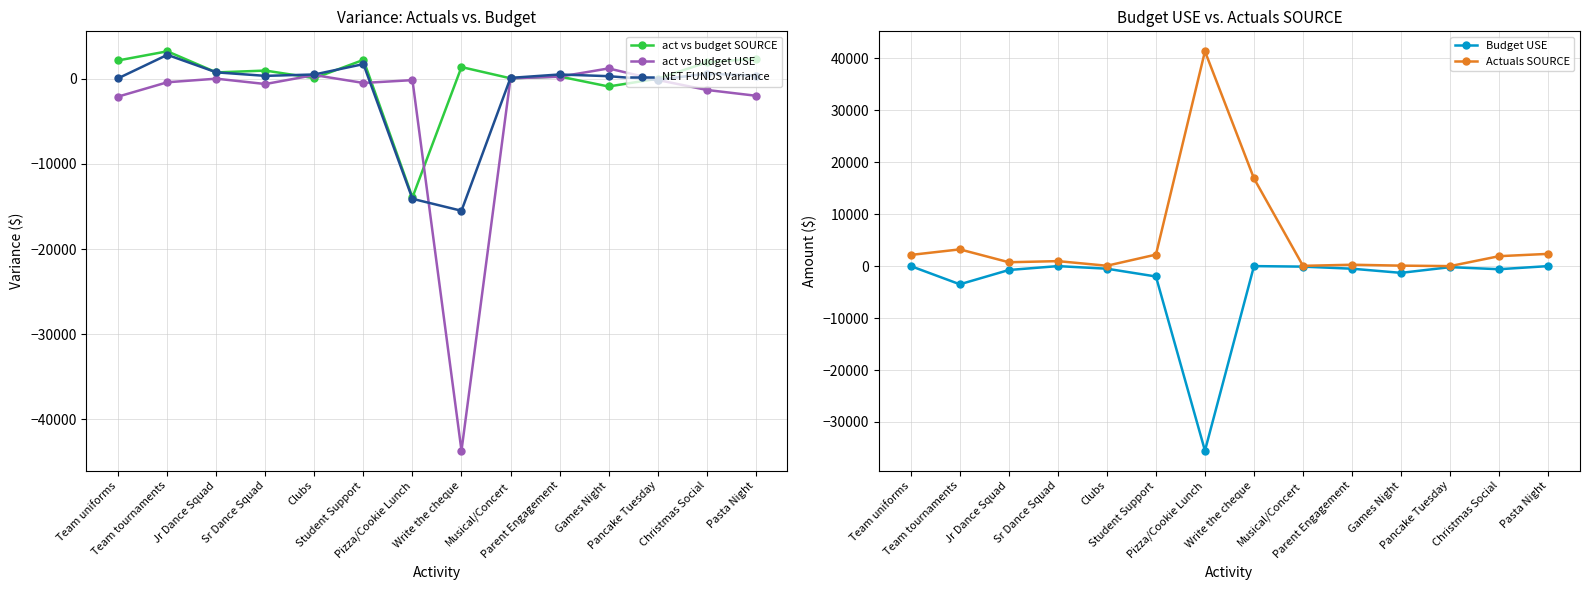

True or false: Actuals SOURCE and Budget USE intersect in this chart.

False